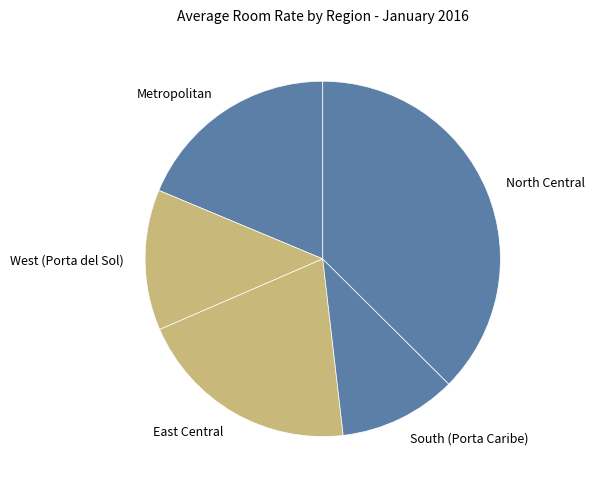

Is the sum of Metropolitan and West (Porta del Sol) greater than half?

No